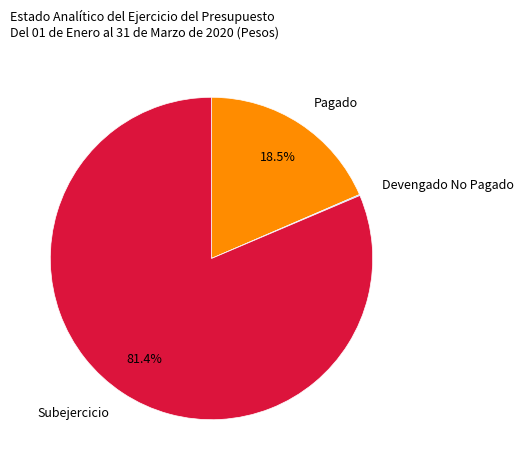

To the nearest percent, what is the difference between the largest and smallest slice percentages?

81%